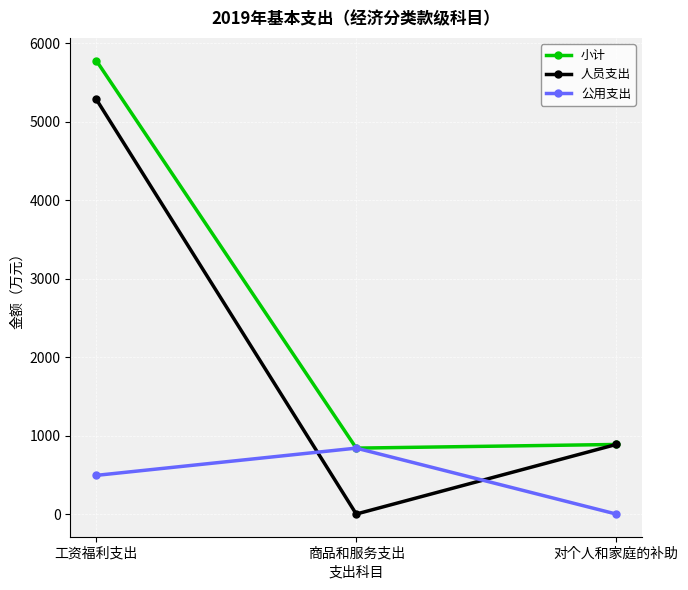

What is the sum of all 公用支出 values?

1333.3